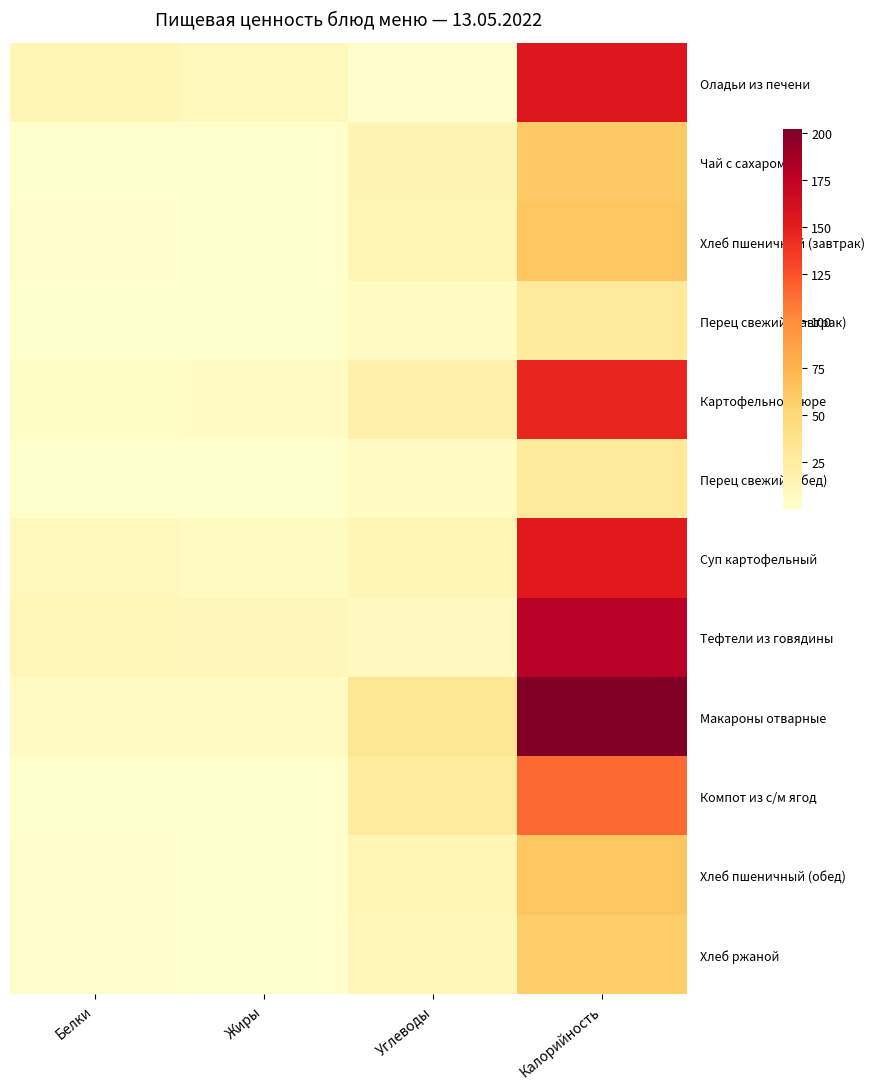

Reading left to right, what are all the values shown in this chart?

Оладьи из печени: Белки=12.9	Жиры=10.0	Углеводы=2.0	Калорийность=155.0
Чай с сахаром: Белки=0.1	Жиры=0.0	Углеводы=15.0	Калорийность=60.0
Хлеб пшеничный (завтрак): Белки=1.8	Жиры=0.3	Углеводы=12.9	Калорийность=63.0
Перец свежий (завтрак): Белки=0.5	Жиры=0.3	Углеводы=5.0	Калорийность=29.0
Картофельное пюре: Белки=3.1	Жиры=6.0	Углеводы=19.7	Калорийность=145.8
Перец свежий (обед): Белки=0.5	Жиры=0.3	Углеводы=5.0	Калорийность=29.0
Суп картофельный: Белки=9.0	Жиры=7.1	Углеводы=13.2	Калорийность=152.5
Тефтели из говядины: Белки=12.3	Жиры=10.9	Углеводы=7.5	Калорийность=177.8
Макароны отварные: Белки=5.3	Жиры=5.5	Углеводы=32.7	Калорийность=202.0
Компот из с/м ягод: Белки=0.1	Жиры=0.1	Углеводы=27.9	Калорийность=114.6
Хлеб пшеничный (обед): Белки=1.8	Жиры=0.3	Углеводы=12.9	Калорийность=63.0
Хлеб ржаной: Белки=1.8	Жиры=0.3	Углеводы=11.4	Калорийность=57.0